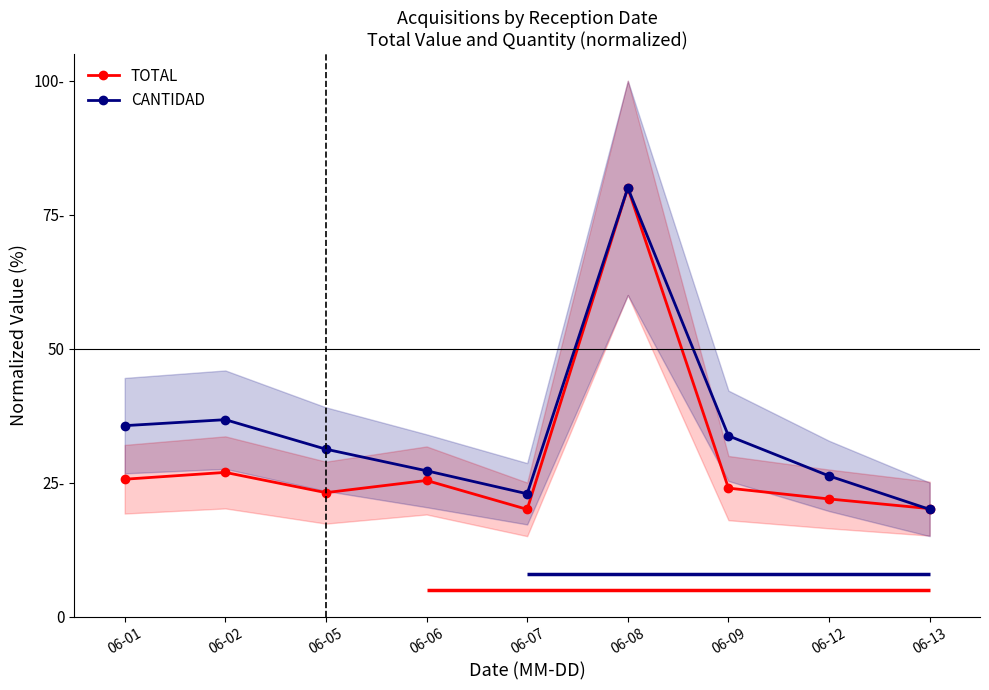

What is the difference between the maximum and minimum values in the CANTIDAD series?

60.0